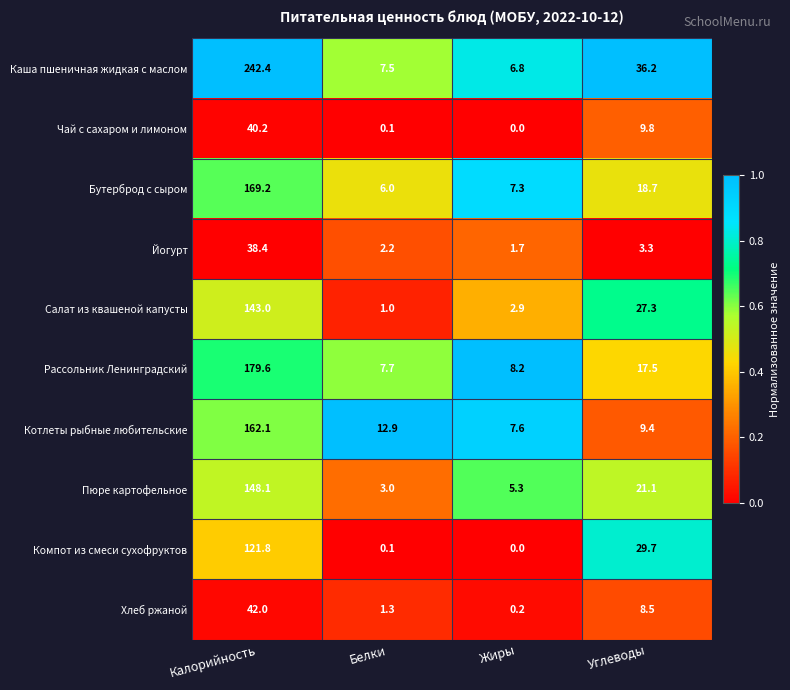

At Калорийность, list the series in order from smallest to largest.

Йогурт, Чай с сахаром и лимоном, Хлеб ржаной, Компот из смеси сухофруктов, Салат из квашеной капусты, Пюре картофельное, Котлеты рыбные любительские, Бутерброд с сыром, Рассольник Ленинградский, Каша пшеничная жидкая с маслом